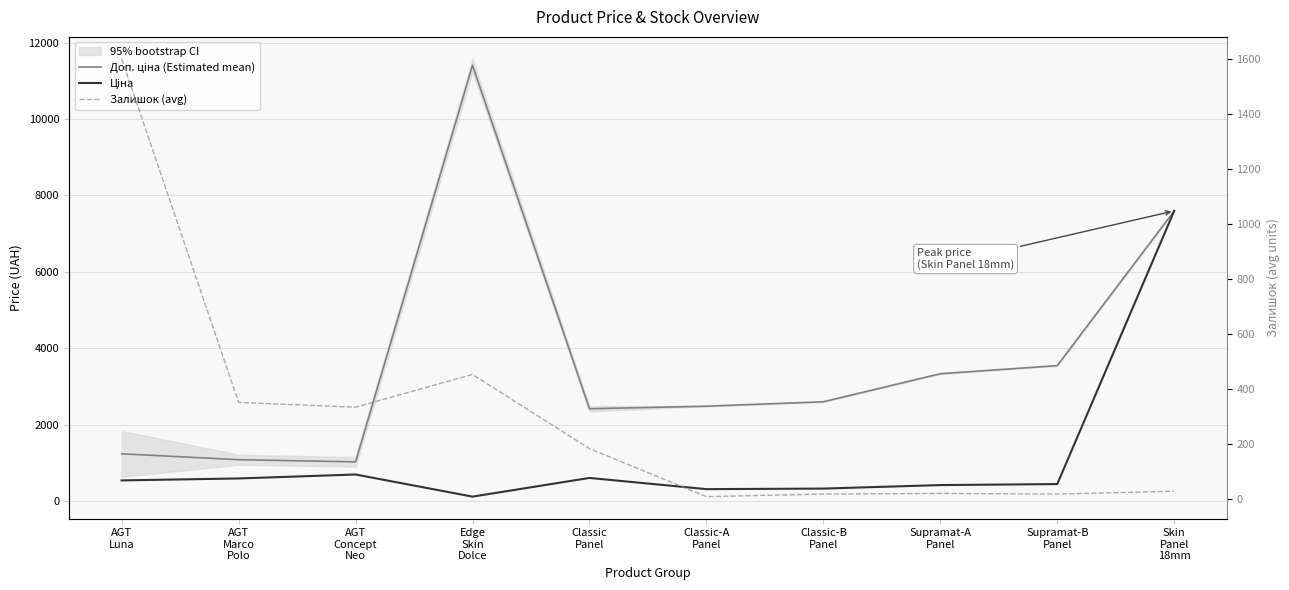

How many data points in Ціна are less than 539?

5